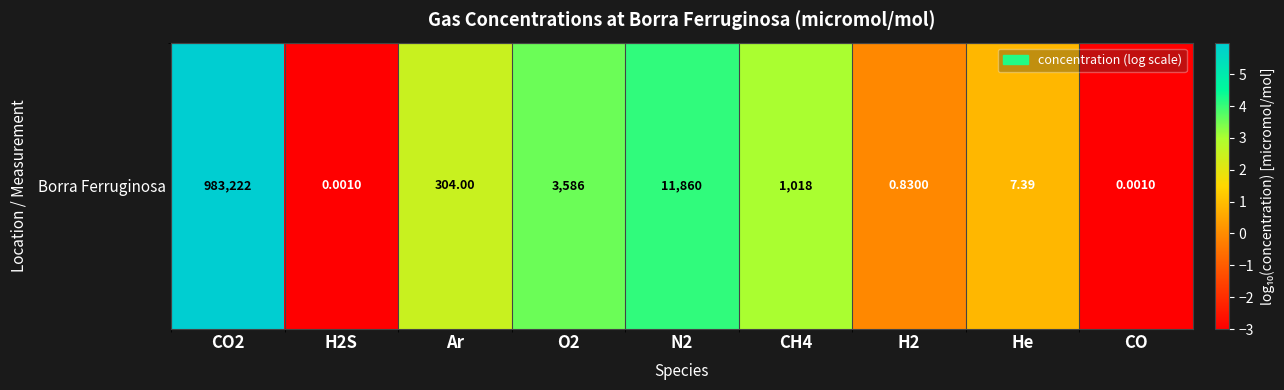

Between N2 and CO2, which is larger?

CO2